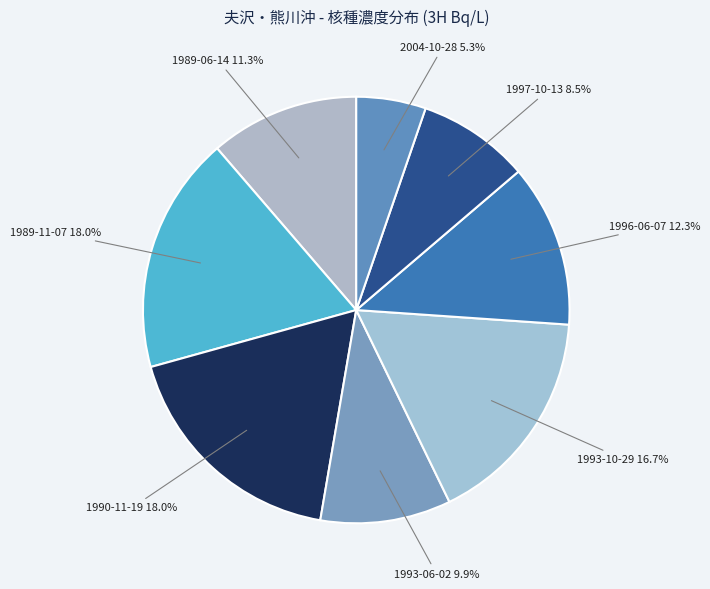

Count the number of slices in the pie.

8